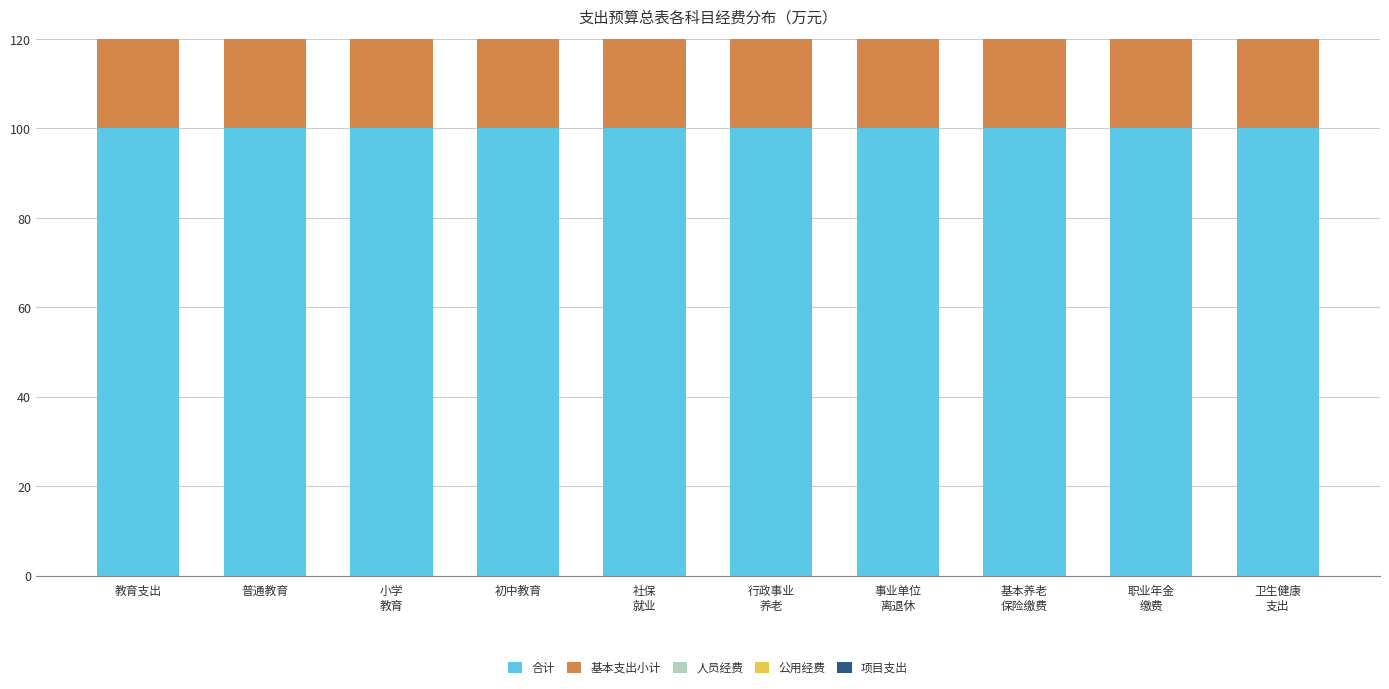

What is the difference between the 基本支出小计 values at 职业年金
缴费 and 教育支出?

9.3